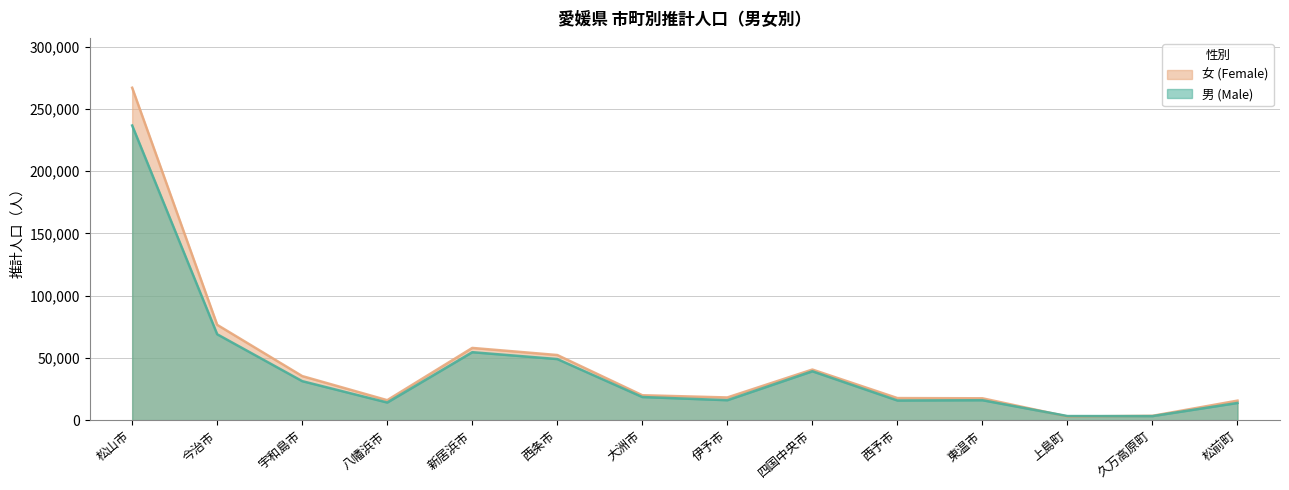

What are all the series names shown in the legend?

女 (Female), 男 (Male)